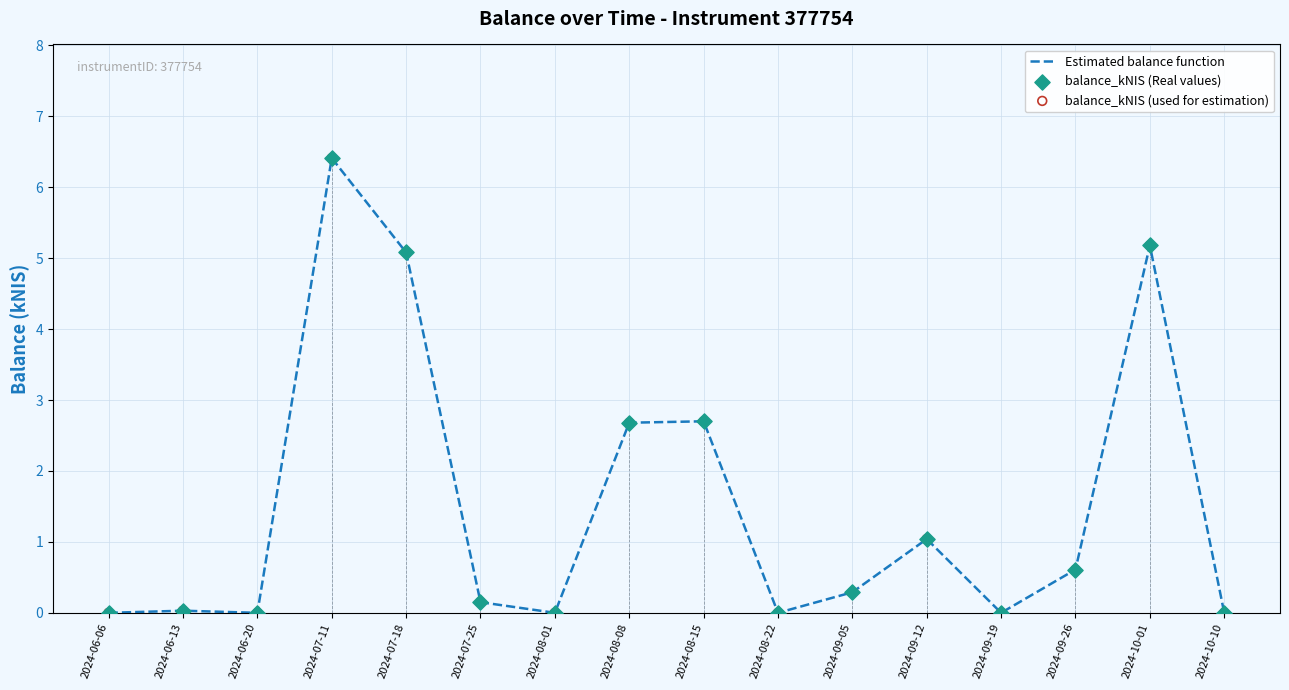

What is the total value across all series at 2024-08-15?

8.1